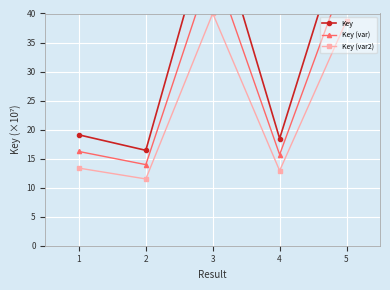

True or false: Key and Key (var2) intersect in this chart.

False